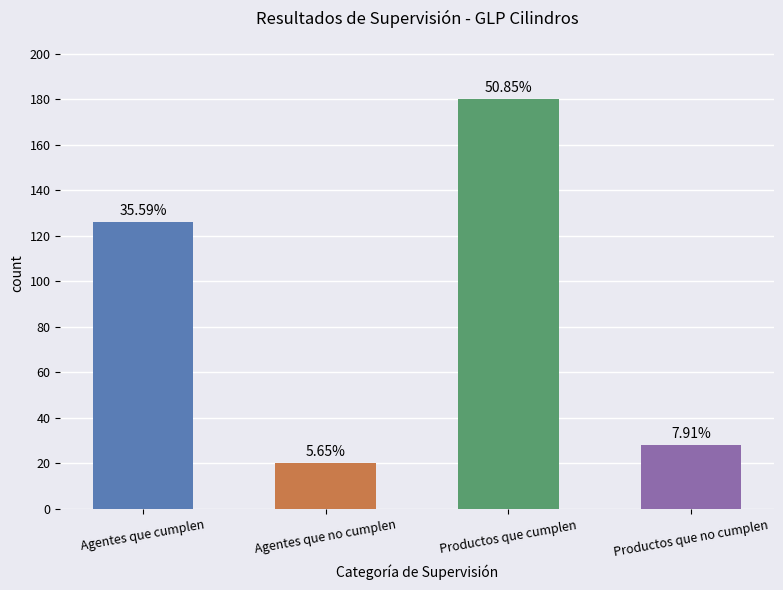

Which has a higher value, Productos que no cumplen or Agentes que no cumplen?

Productos que no cumplen